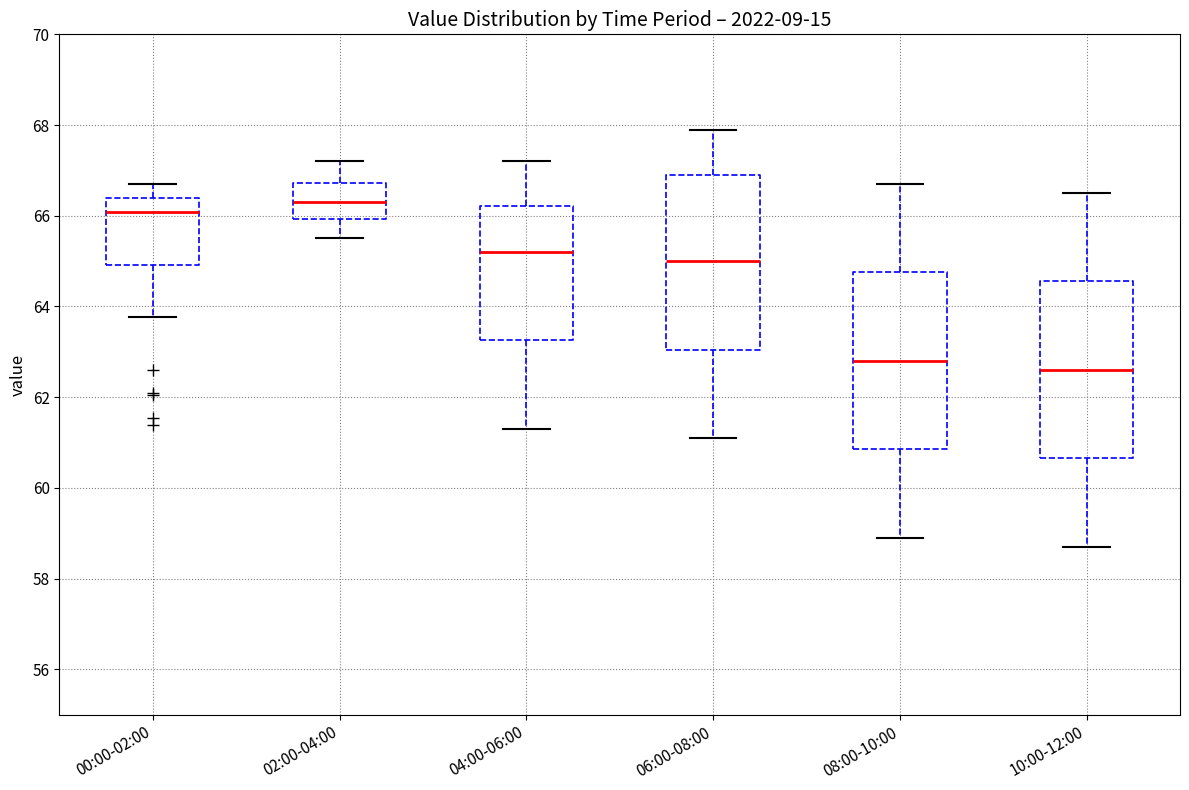

Reading left to right, transcribe this box plot: for each box, give where its median line is, the range the box spans, and where its two whiskers end, as read against the y-axis. The values are not printed on the chart, so give them approximately, as read against the axis.

00:00-02:00: median 66.0, box 65.0 to 66.4, whiskers 63.8 to 66.8
02:00-04:00: median 66.4, box 66.0 to 66.8, whiskers 65.6 to 67.2
04:00-06:00: median 65.2, box 63.2 to 66.2, whiskers 61.4 to 67.2
06:00-08:00: median 65.0, box 63.0 to 67.0, whiskers 61.2 to 68.0
08:00-10:00: median 62.8, box 60.8 to 64.8, whiskers 59.0 to 66.8
10:00-12:00: median 62.6, box 60.6 to 64.6, whiskers 58.8 to 66.6